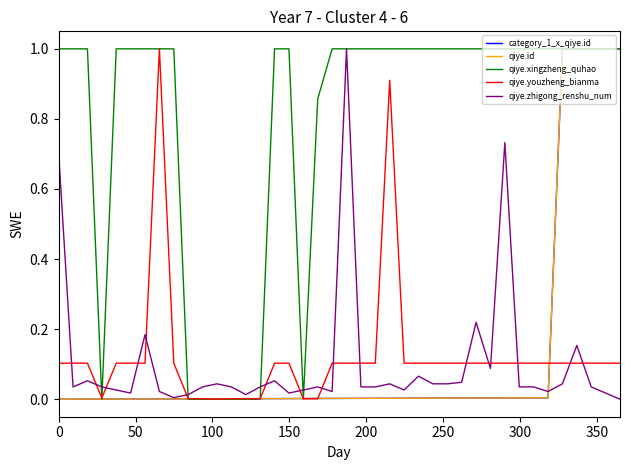

What is the maximum value for qiye.zhigong_renshu_num?

1.0